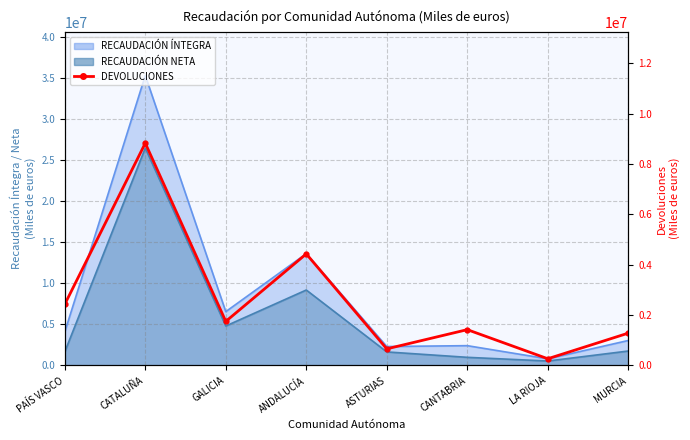

What value does the data have at MURCIA?

1281907